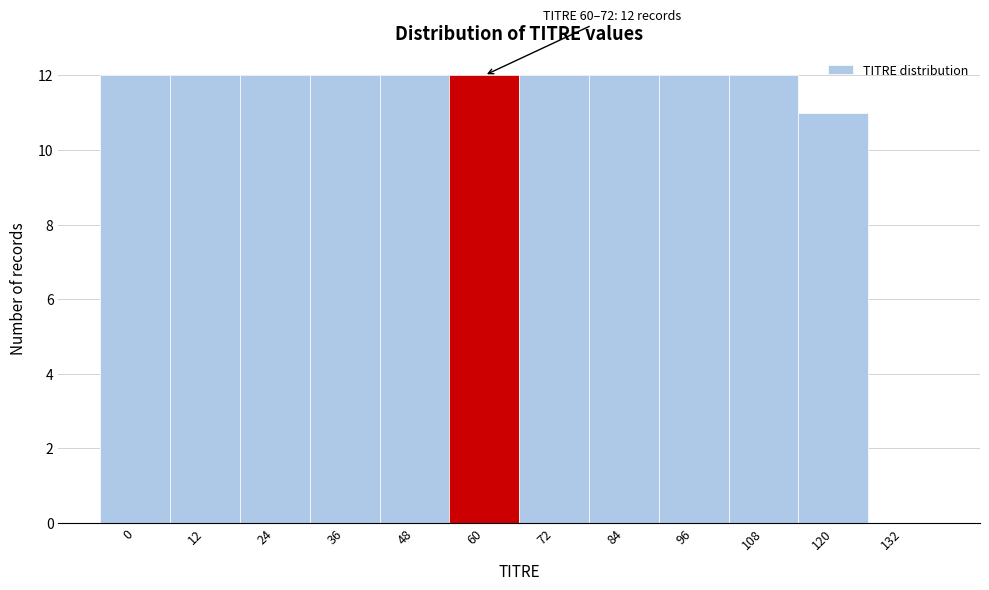

Reading left to right, list all the values displayed in this chart.

0=12	12=12	24=12	36=12	48=12	60=12	72=12	84=12	96=12	108=12	120=11	132=0